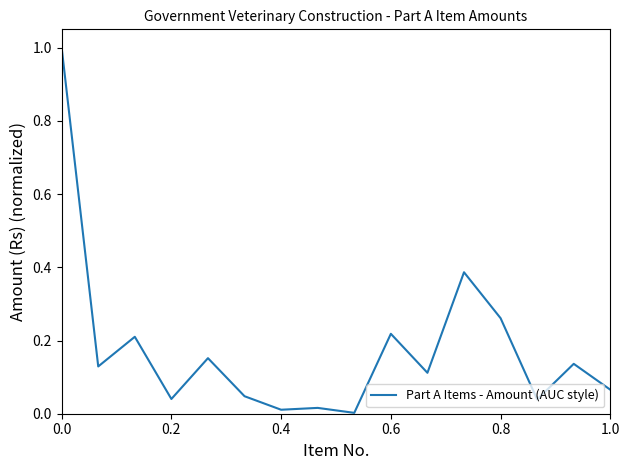

What is the maximum value shown in the chart?

1.0